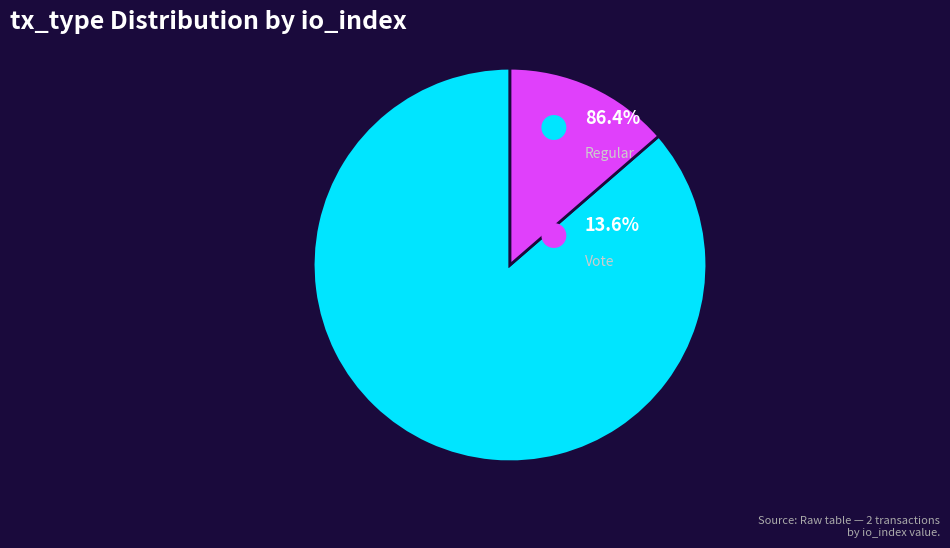

How many segments does this pie chart have?

2